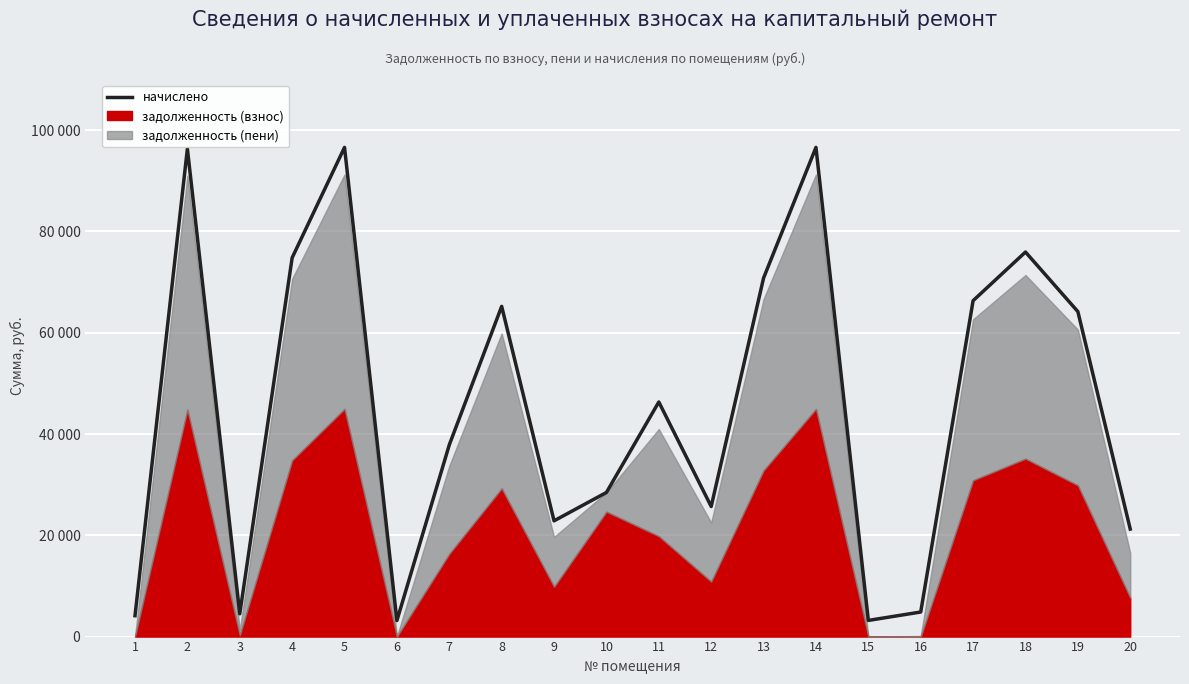

At which category does the data reach its first local valley?

3